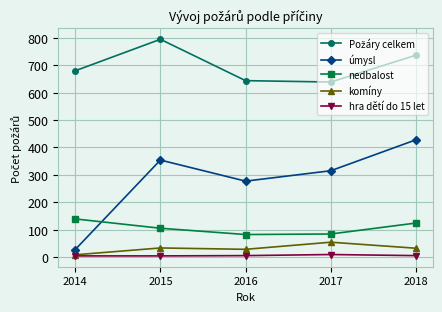

How many categories are shown in the chart?

5